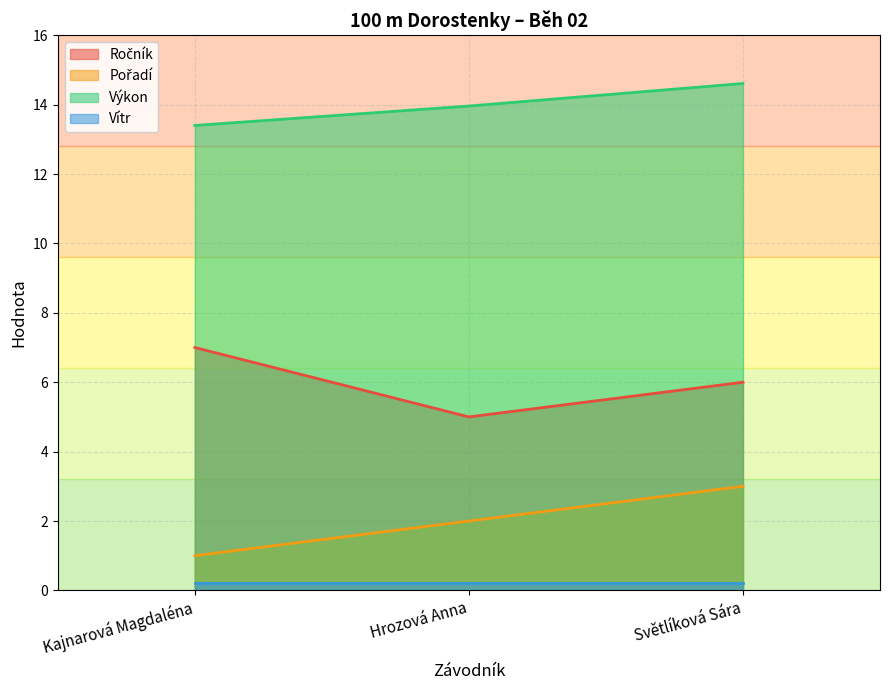

What is the smallest value displayed?

0.2